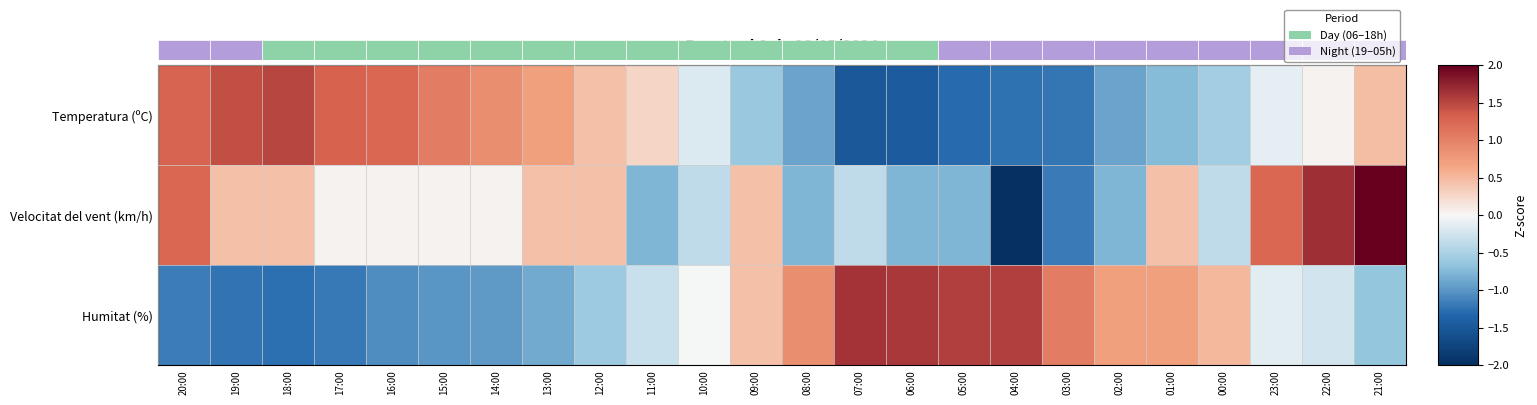

Reading left to right, list all the values displayed in this chart.

Temperatura (ºC): 20:00=1.3	19:00=1.4	18:00=1.5	17:00=1.3	16:00=1.3	15:00=1.0	14:00=0.9	13:00=0.7	12:00=0.4	11:00=0.3	10:00=-0.2	09:00=-0.6	08:00=-0.9	07:00=-1.5	06:00=-1.4	05:00=-1.3	04:00=-1.2	03:00=-1.2	02:00=-0.9	01:00=-0.7	00:00=-0.5	23:00=-0.1	22:00=0.0	21:00=0.5
Velocitat del vent (km/h): 20:00=1.3	19:00=0.4	18:00=0.4	17:00=0.0	16:00=0.0	15:00=0.0	14:00=0.0	13:00=0.4	12:00=0.4	11:00=-0.8	10:00=-0.4	09:00=0.4	08:00=-0.8	07:00=-0.4	06:00=-0.8	05:00=-0.8	04:00=-2.0	03:00=-1.2	02:00=-0.8	01:00=0.4	00:00=-0.4	23:00=1.3	22:00=1.7	21:00=2.0
Humitat (%): 20:00=-1.2	19:00=-1.2	18:00=-1.3	17:00=-1.2	16:00=-1.1	15:00=-1.0	14:00=-1.0	13:00=-0.9	12:00=-0.6	11:00=-0.3	10:00=-0.0	09:00=0.4	08:00=0.9	07:00=1.6	06:00=1.6	05:00=1.6	04:00=1.6	03:00=1.1	02:00=0.7	01:00=0.7	00:00=0.5	23:00=-0.1	22:00=-0.2	21:00=-0.7